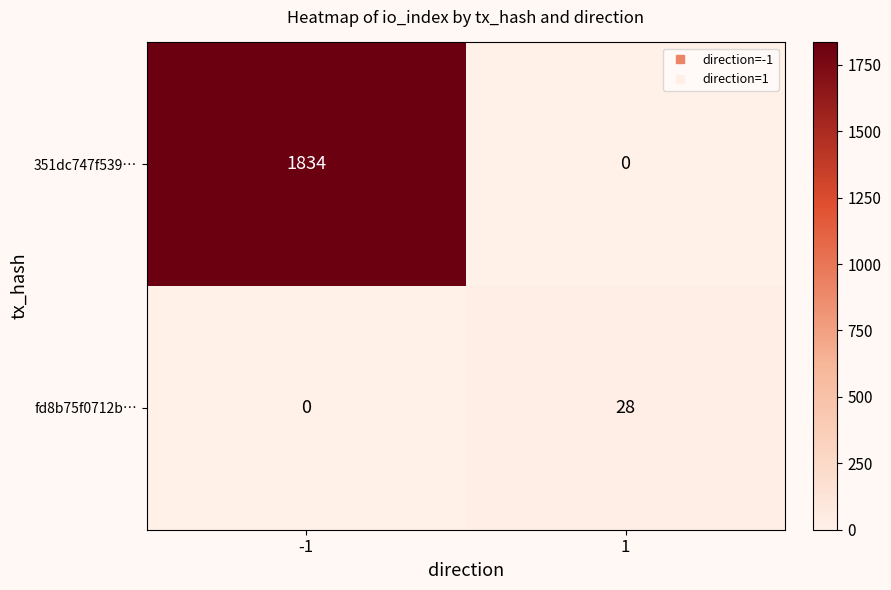

Between -1 and 1, which series saw the biggest shift?

351dc747f539…